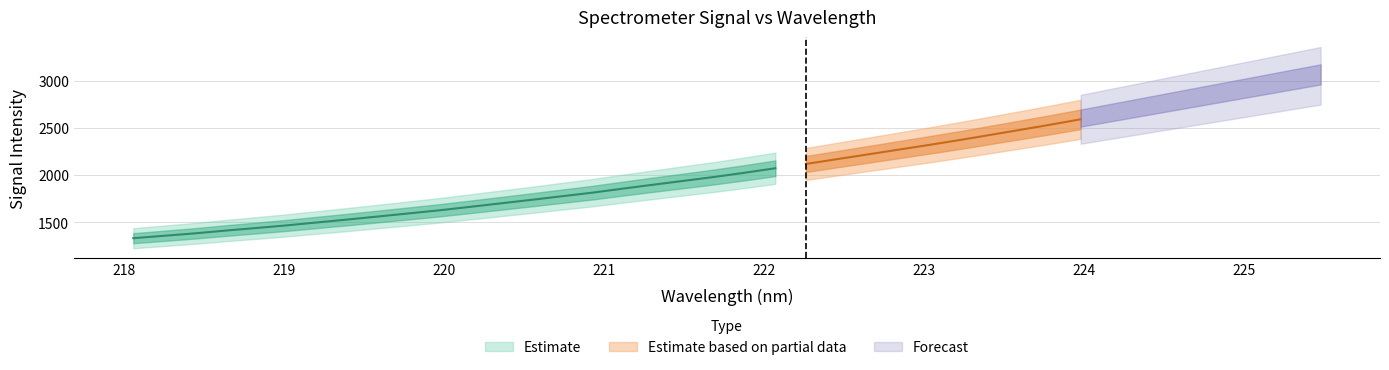

True or false: y has a value of 1466.1 at 5.

True